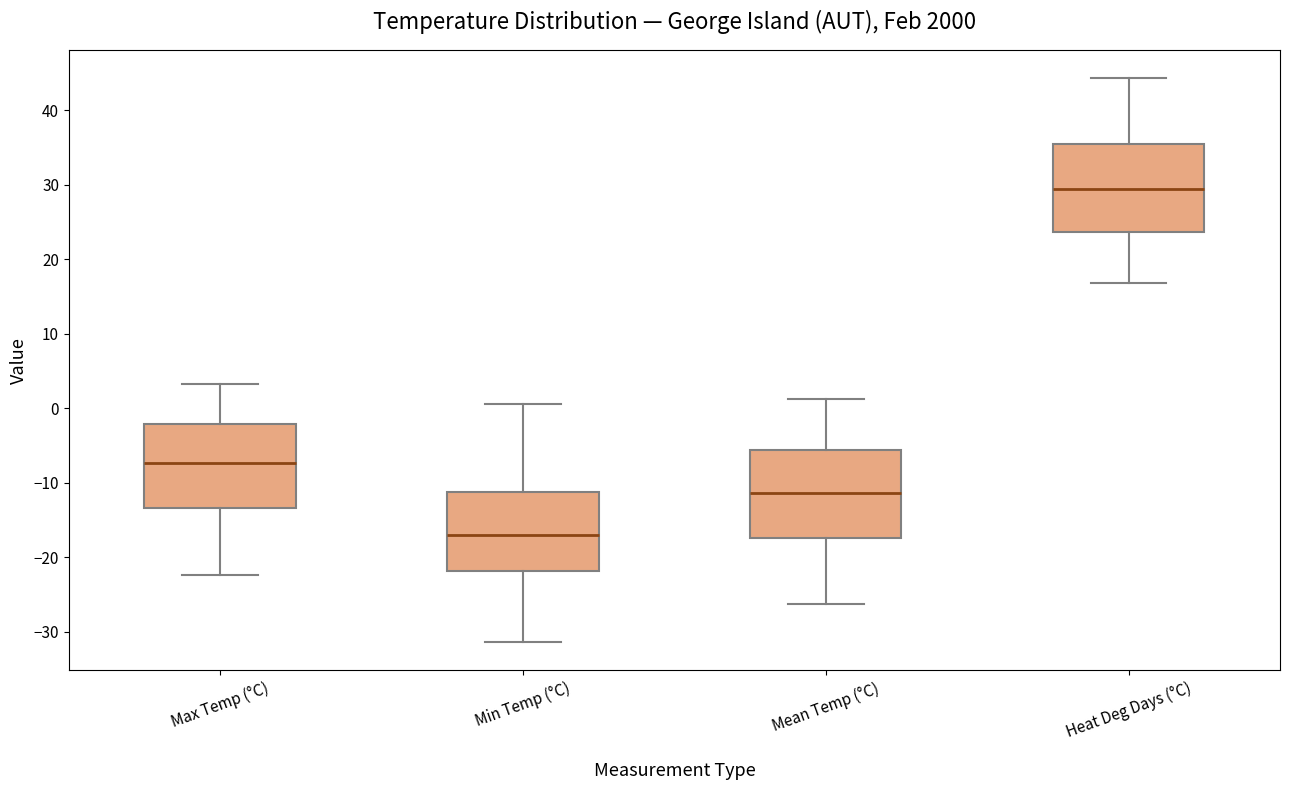

Where is the upper edge of the box for Min Temp (°C) on the y-axis? The values are not printed on the chart, so give them approximately, as read against the axis.

-11